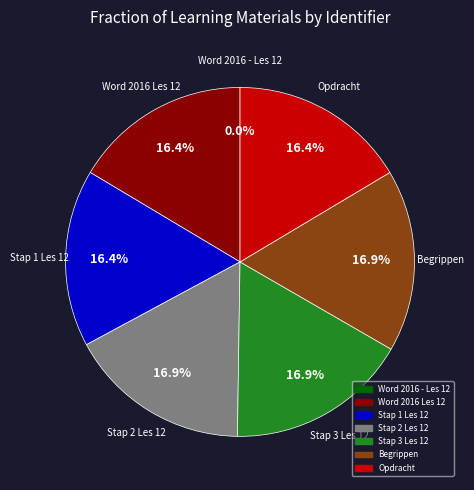

What percentage is NOT represented by Begrippen?

83.1%